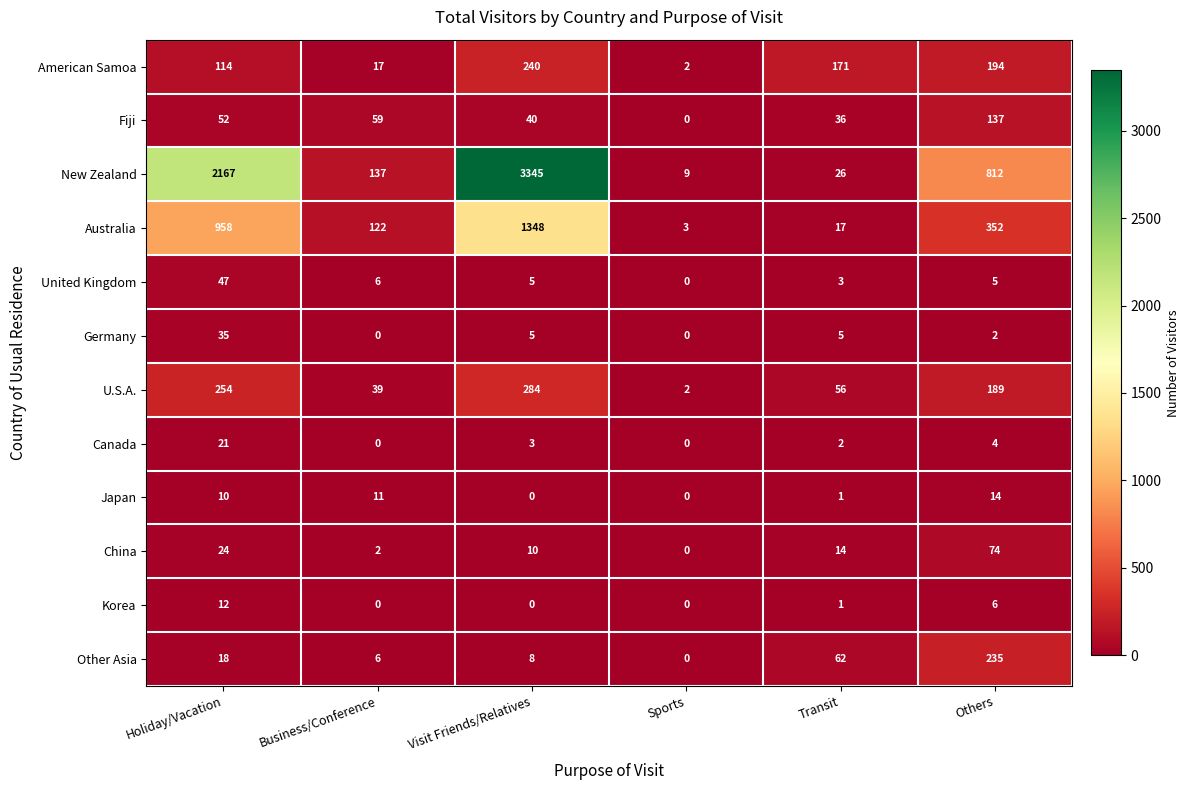

How many data points does each series have?

6